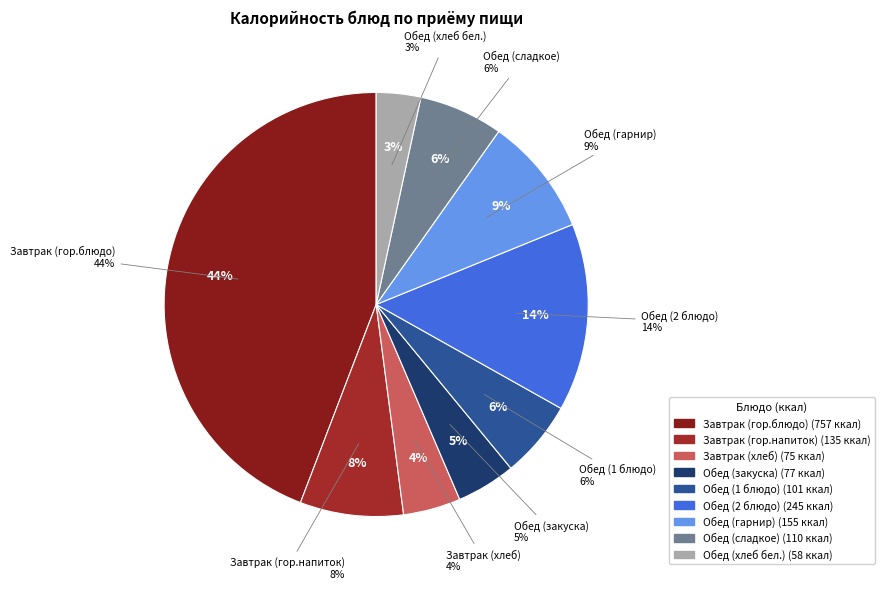

Rank the categories by value from lowest to highest.

Обед (хлеб бел.), Завтрак (хлеб), Обед (закуска), Обед (1 блюдо), Обед (сладкое), Завтрак (гор.напиток), Обед (гарнир), Обед (2 блюдо), Завтрак (гор.блюдо)